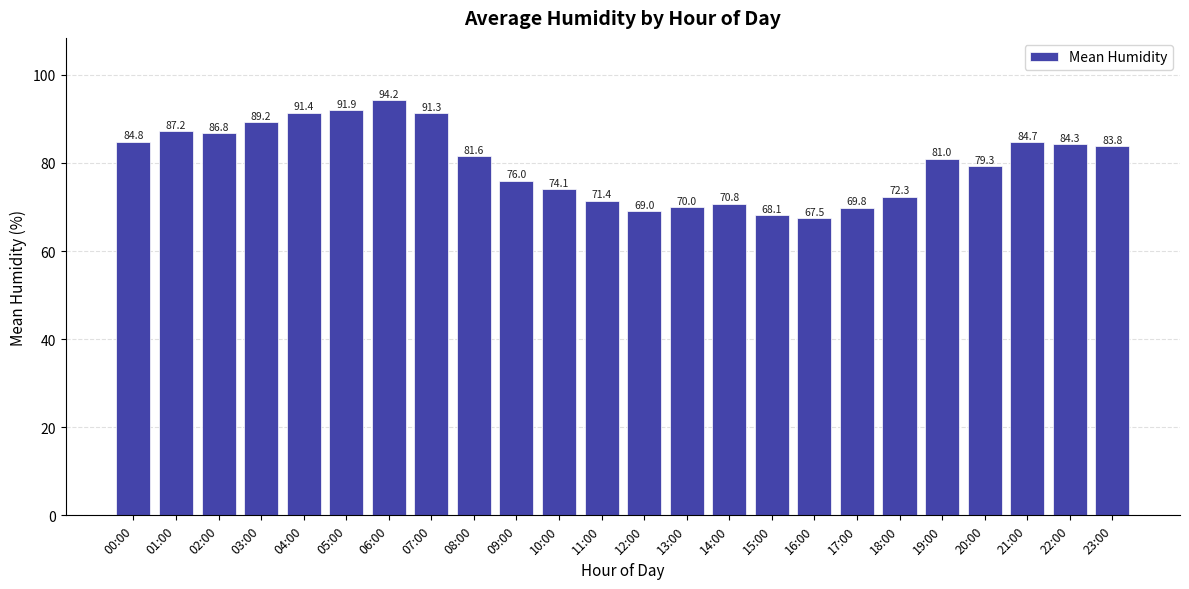

List the labels in order of value, smallest first.

16:00, 15:00, 12:00, 17:00, 13:00, 14:00, 11:00, 18:00, 10:00, 09:00, 20:00, 19:00, 08:00, 23:00, 22:00, 21:00, 00:00, 02:00, 01:00, 03:00, 07:00, 04:00, 05:00, 06:00